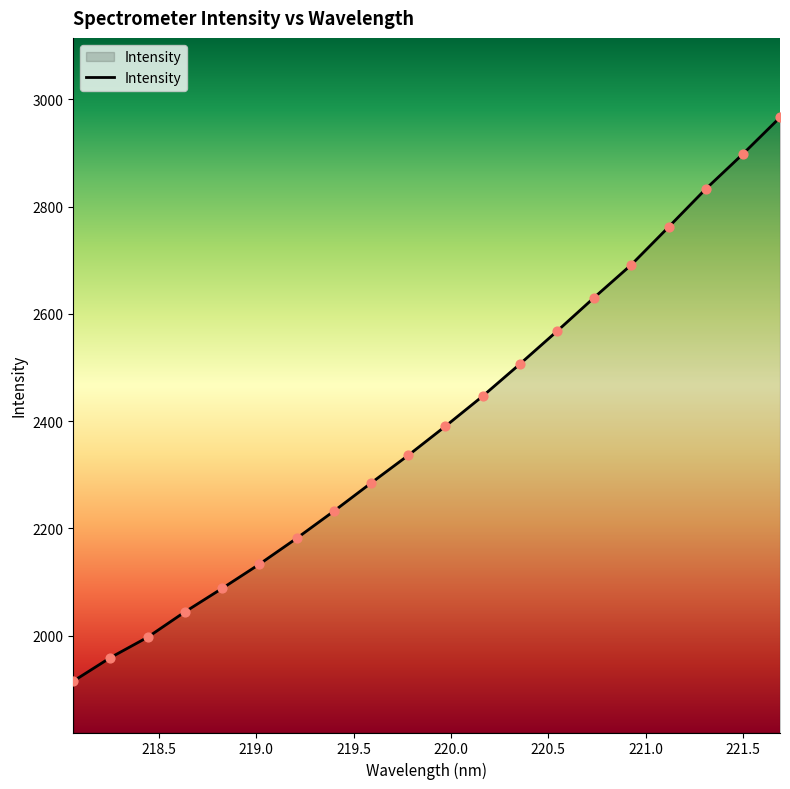

What is the difference between the maximum and minimum values?

1051.1